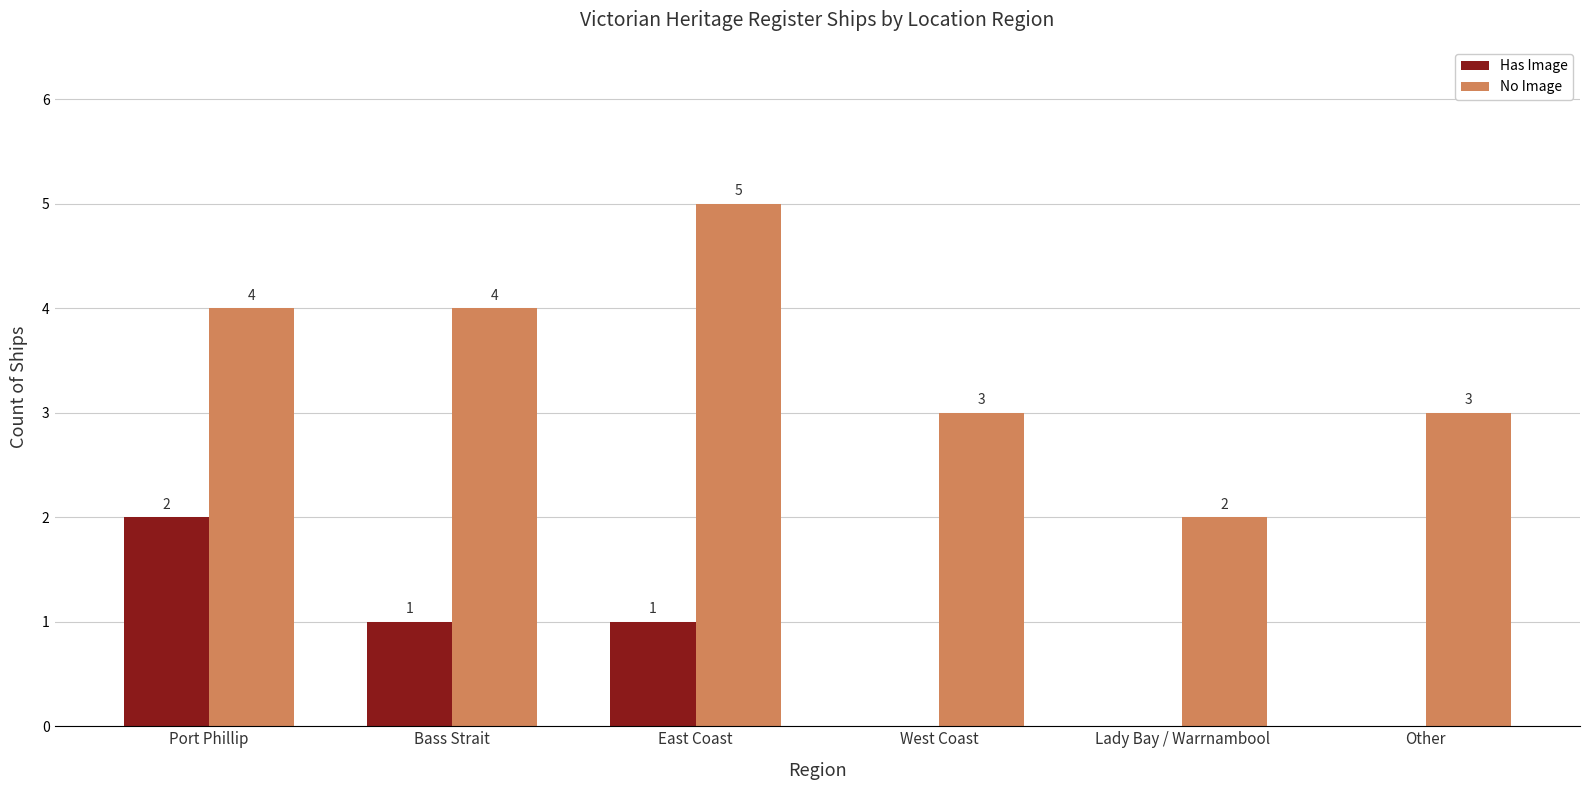

Which series changed the most between Lady Bay / Warrnambool and Other?

No Image